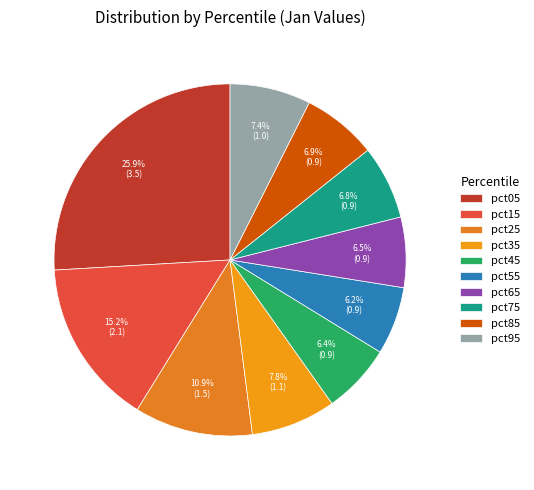

What percentage is the pct75 slice, to the nearest percent?

7%